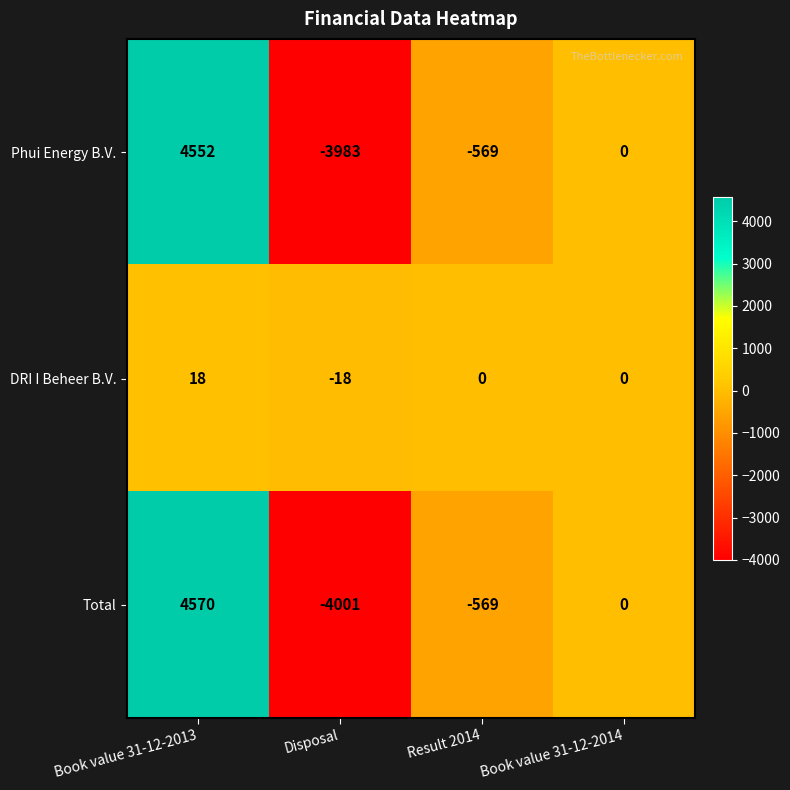

What is the total value across all series at Result 2014?

-1138